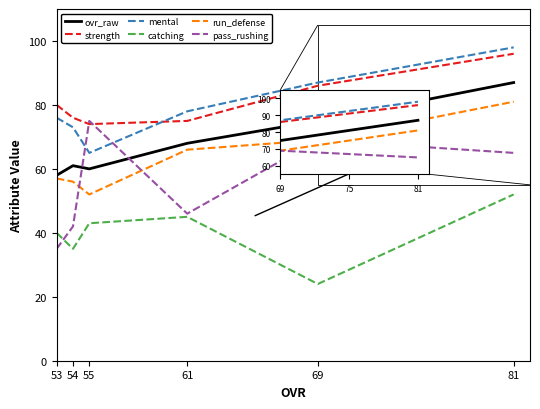

What are all the series names shown in the legend?

ovr_raw, strength, mental, catching, run_defense, pass_rushing